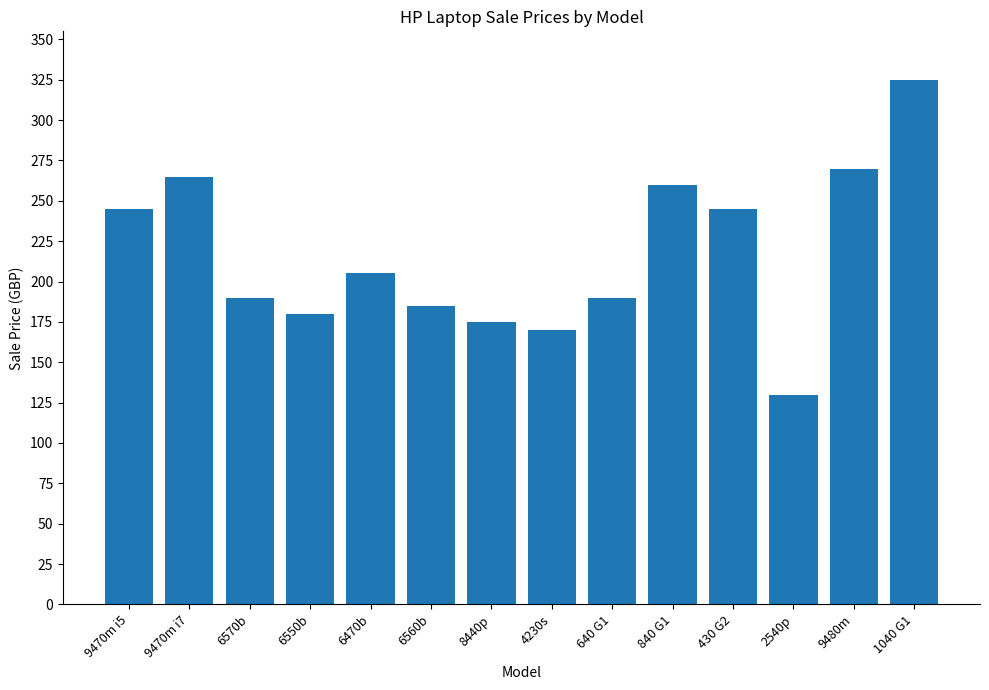

How many distinct data groups are displayed?

1